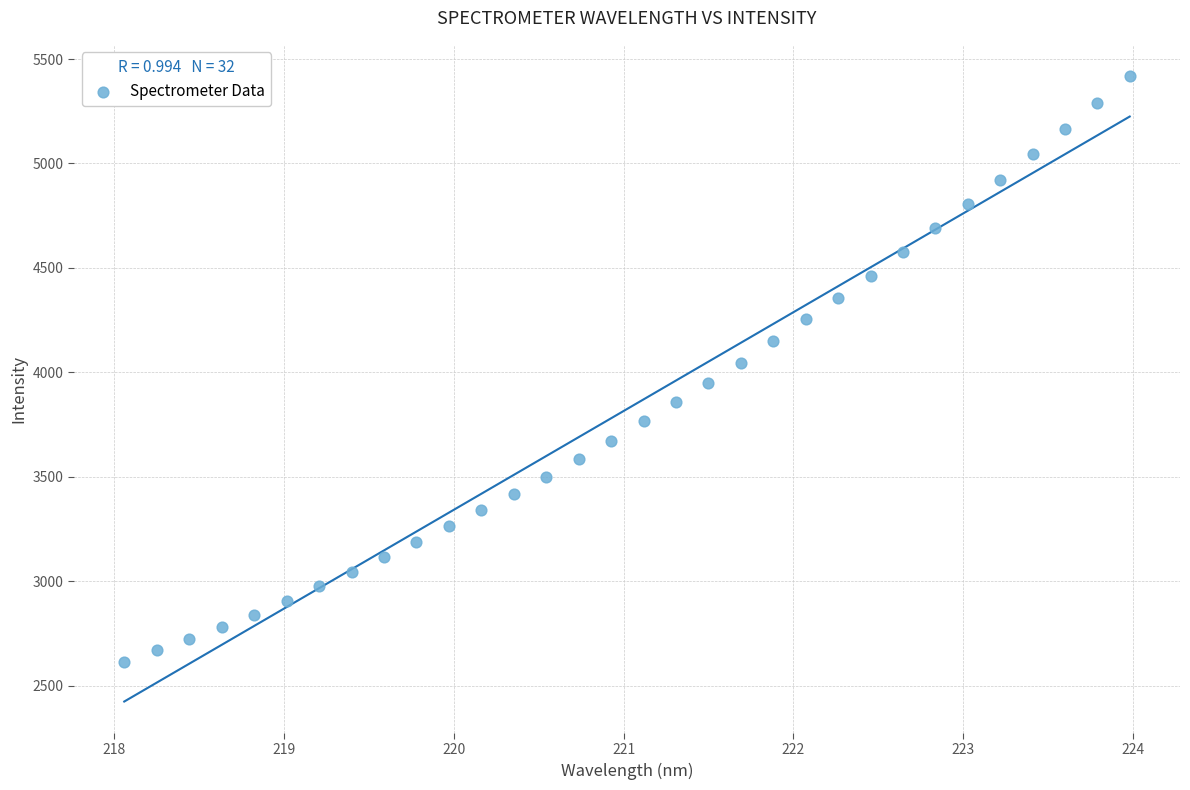

What is the range of Y values (max minus min)?

2806.0